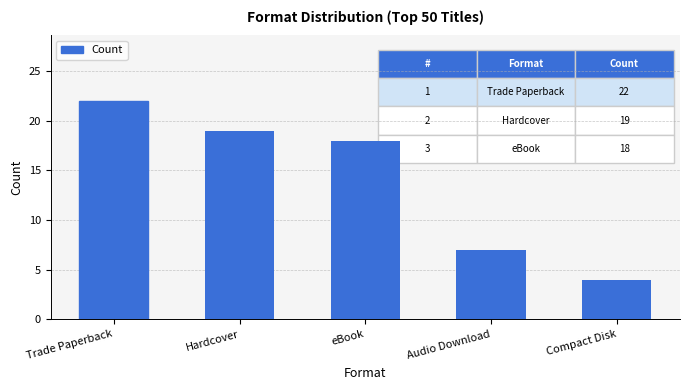

What is the value of the 5th bar from the left?

4